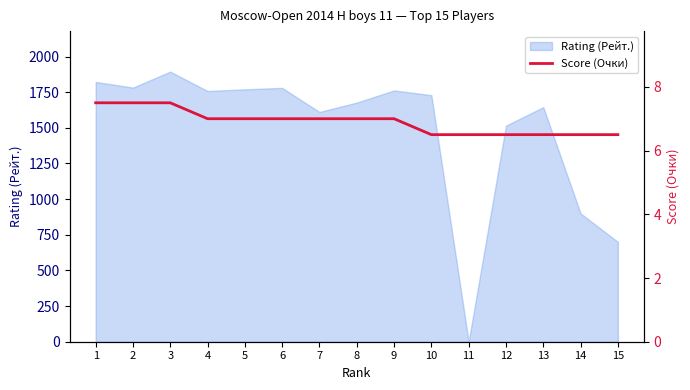

How many data points does each series have?

15